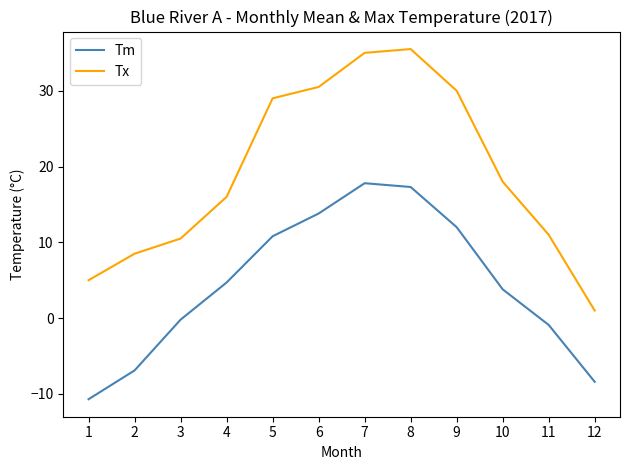

True or false: Tm and Tx intersect in this chart.

False